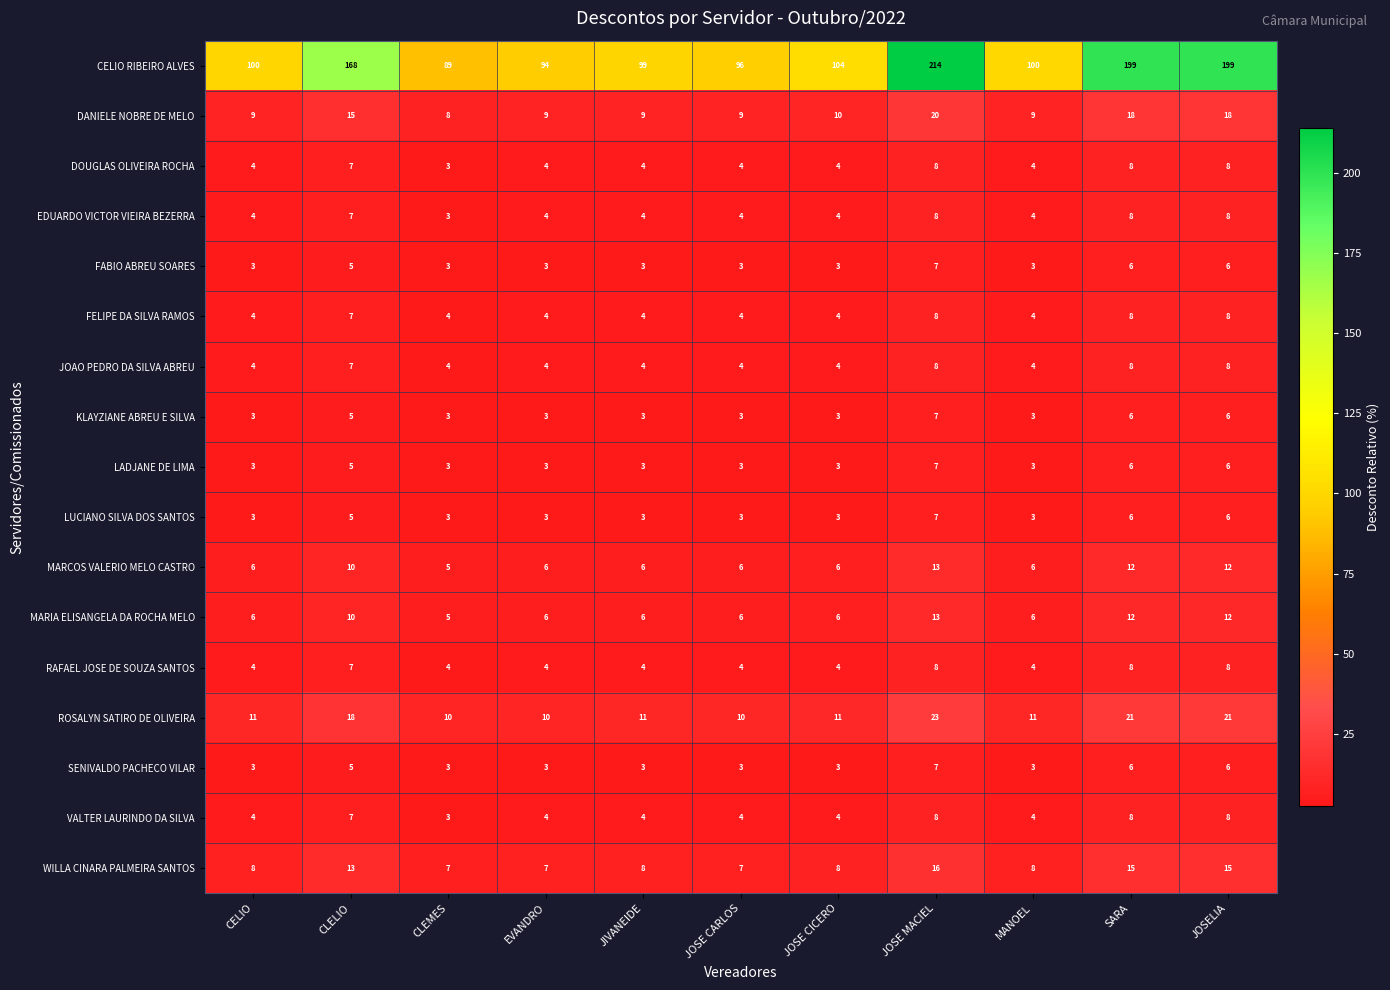

Which series has the largest range (max minus min)?

CELIO RIBEIRO ALVES